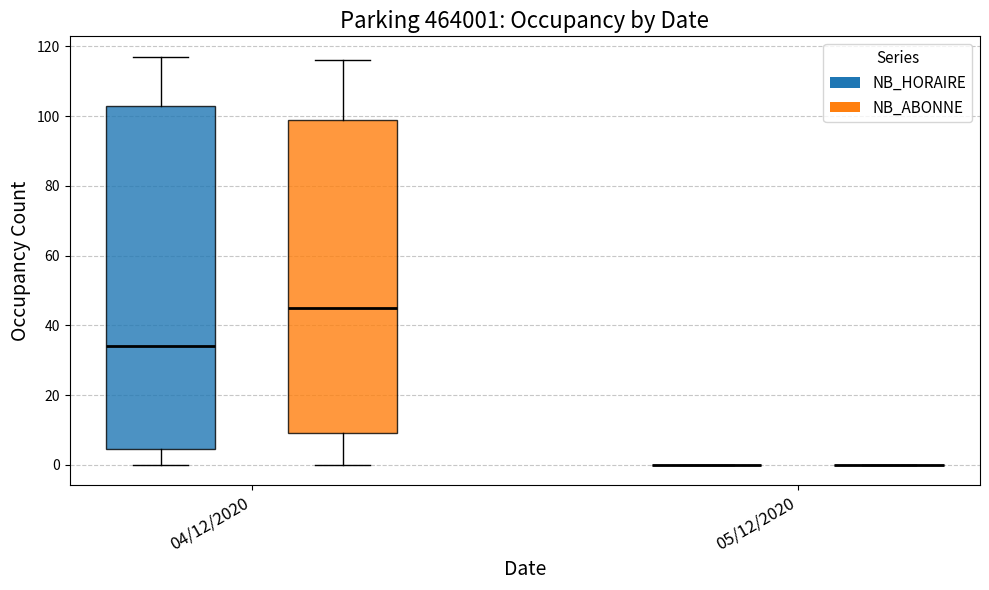

Reading left to right, transcribe this box plot: for each box, give where its median line is, the range the box spans, and where its two whiskers end, as read against the y-axis. The values are not printed on the chart, so give them approximately, as read against the axis.

04/12/2020 (NB_HORAIRE): median 34, box 4 to 102, whiskers 0 to 118
04/12/2020 (NB_ABONNE): median 46, box 10 to 100, whiskers 0 to 116
05/12/2020 (NB_HORAIRE): box collapsed to a line at 0, whiskers 0 to 0
05/12/2020 (NB_ABONNE): box collapsed to a line at 0, whiskers 0 to 0